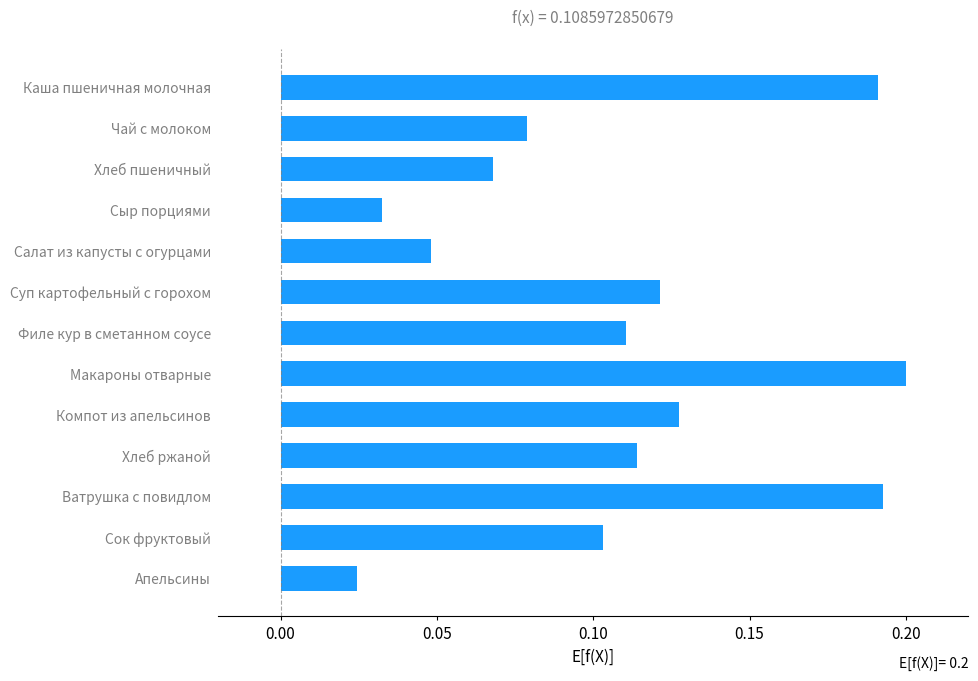

The chart shows a value of 0.1 at Макароны отварные. True or false?

False